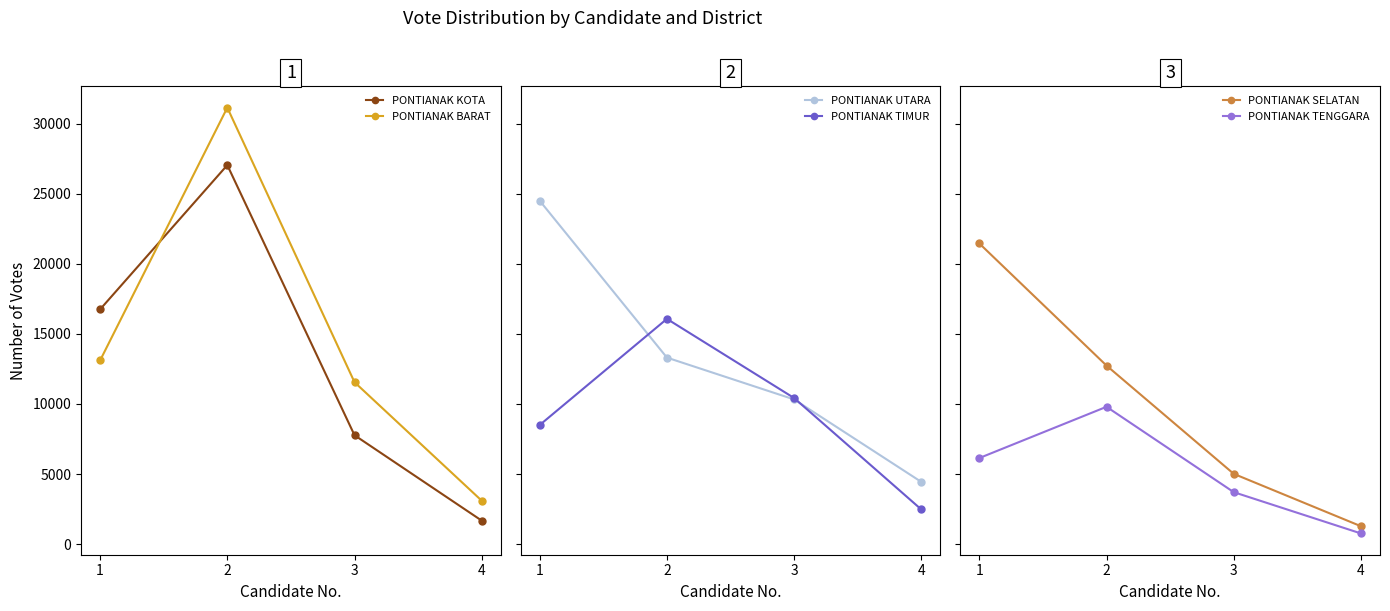

True or false: PONTIANAK BARAT and PONTIANAK TENGGARA cross at least once.

False